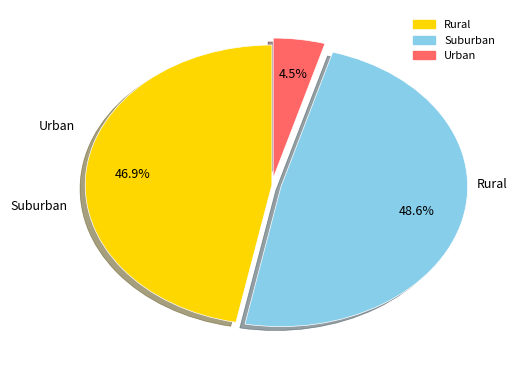

Is there any slice that represents more than half of the pie?

No